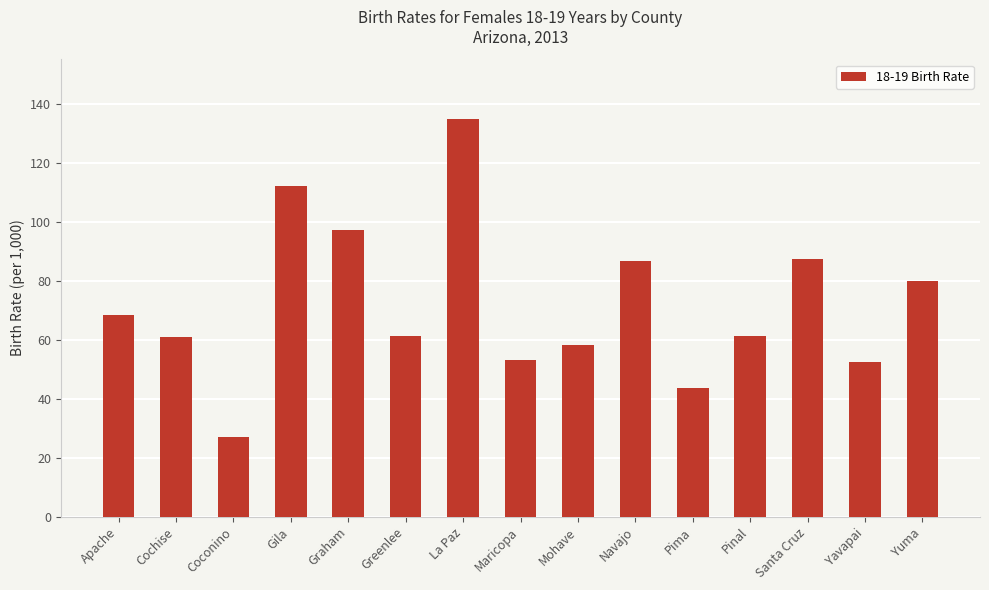

What position from the right is Santa Cruz?

3